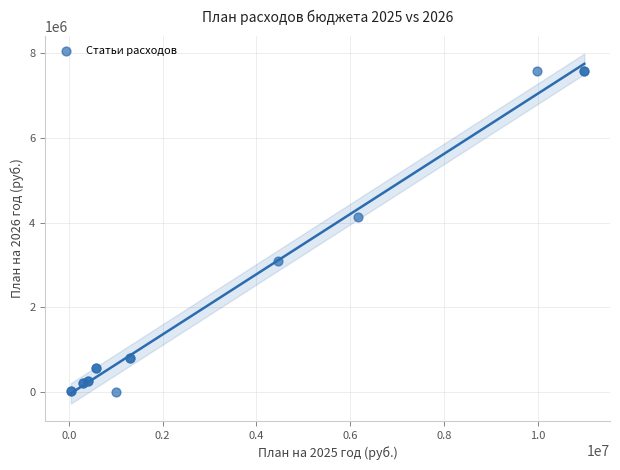

What Y value in the scatter plot is closest to 3793500?

4139000